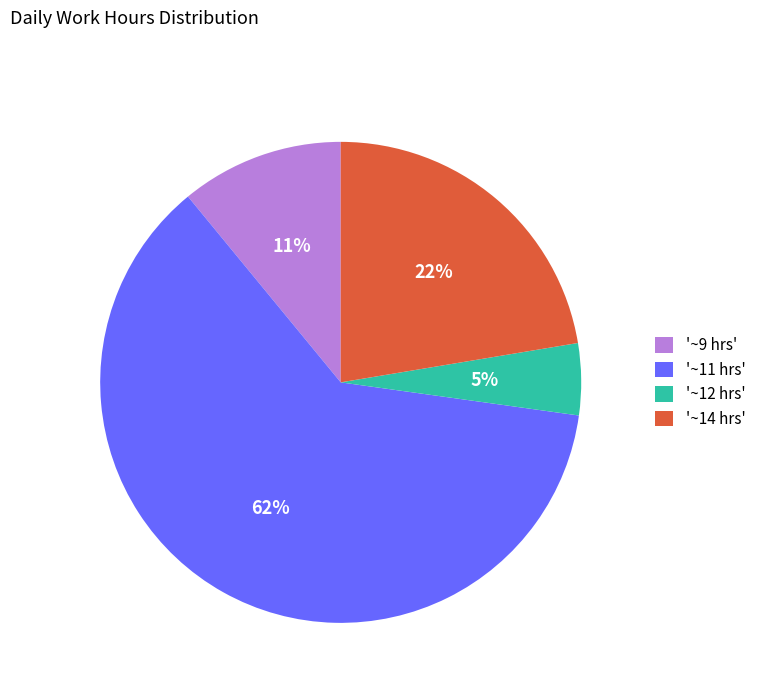

To the nearest percent, what is the combined percentage of '~14 hrs' and '~9 hrs'?

33%